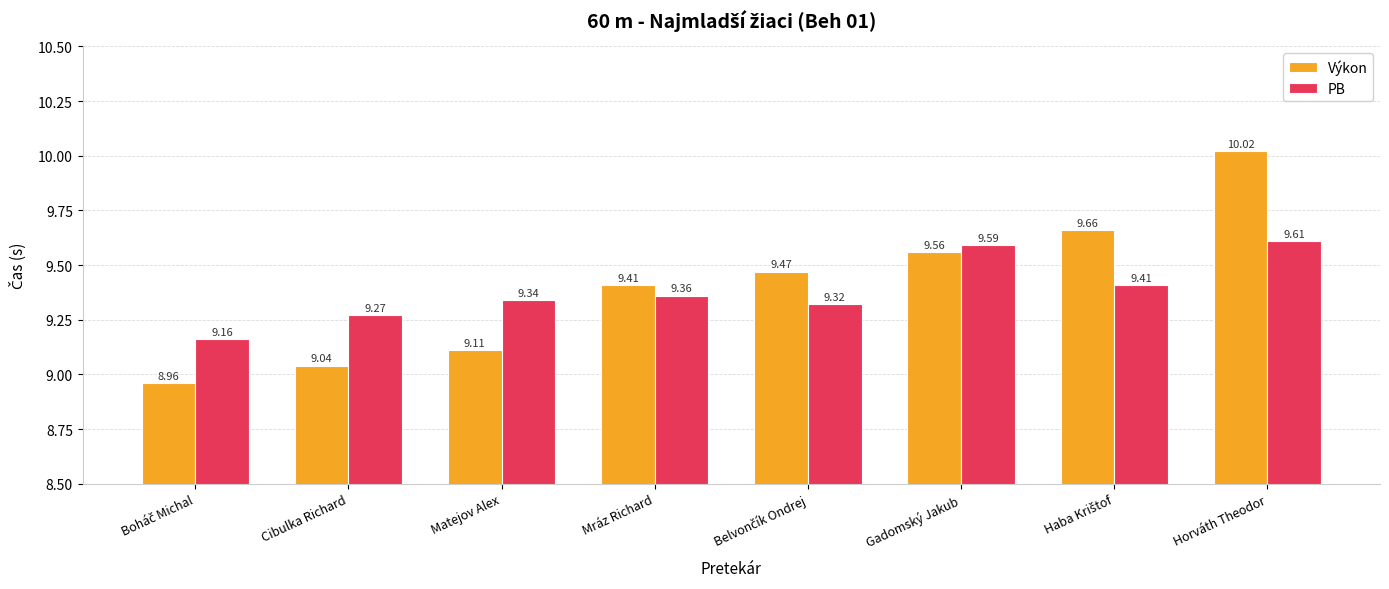

Rank the series by their average value, from highest to lowest.

Výkon, PB